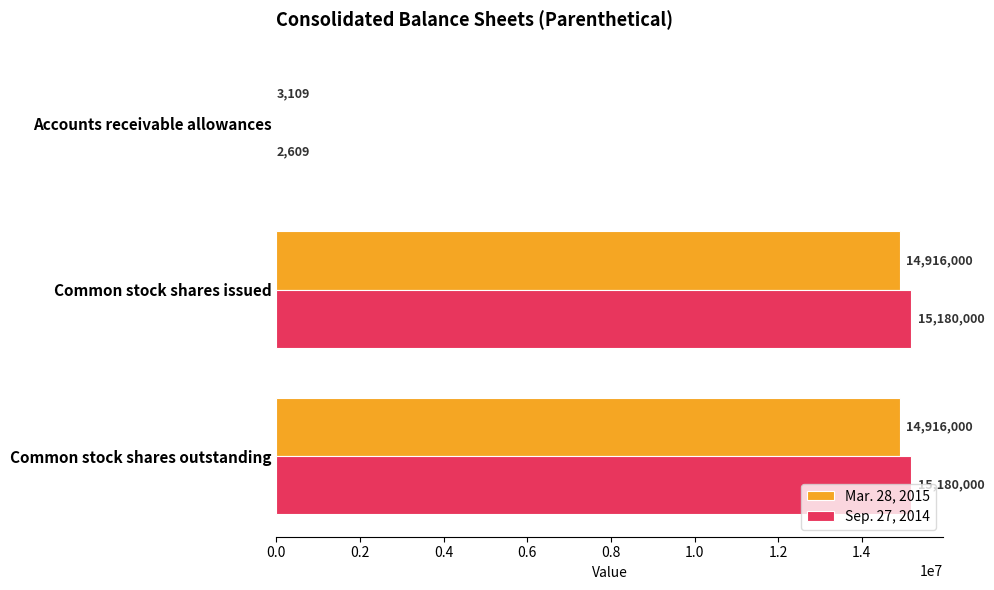

Between Accounts receivable allowances and Common stock shares outstanding, which series saw the biggest shift?

Sep. 27, 2014